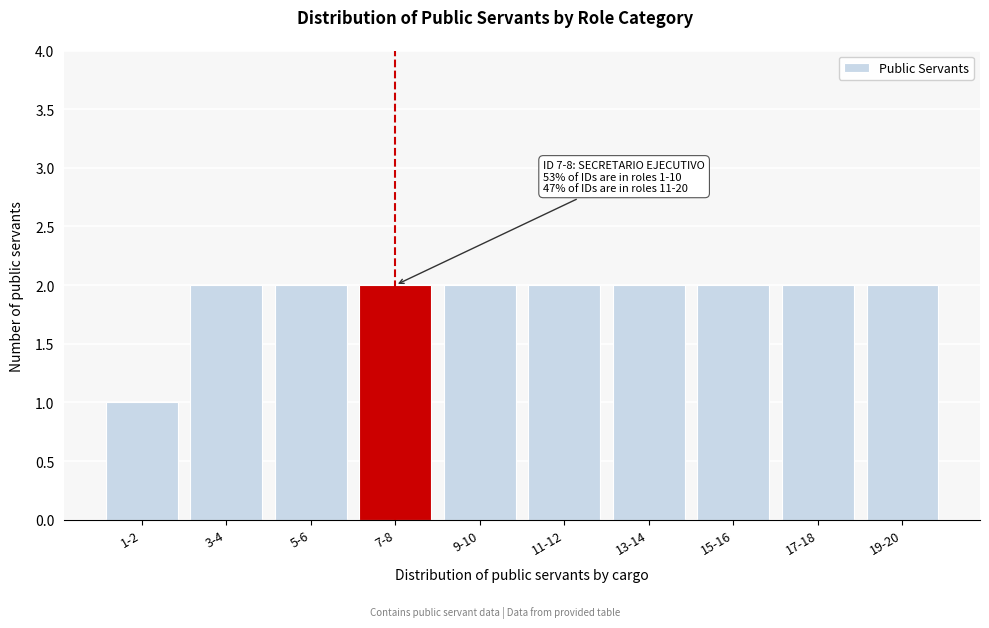

Reading left to right, extract all data points from this chart.

1	2	2	2	2	2	2	2	2	2